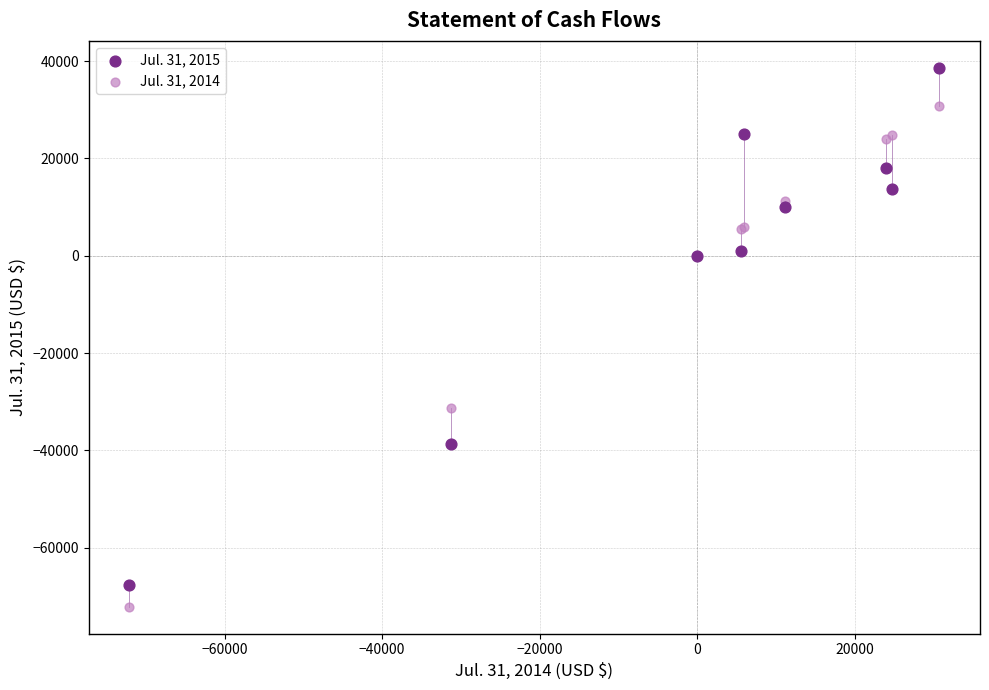

Which series has the widest spread of Y values?

Jul. 31, 2015